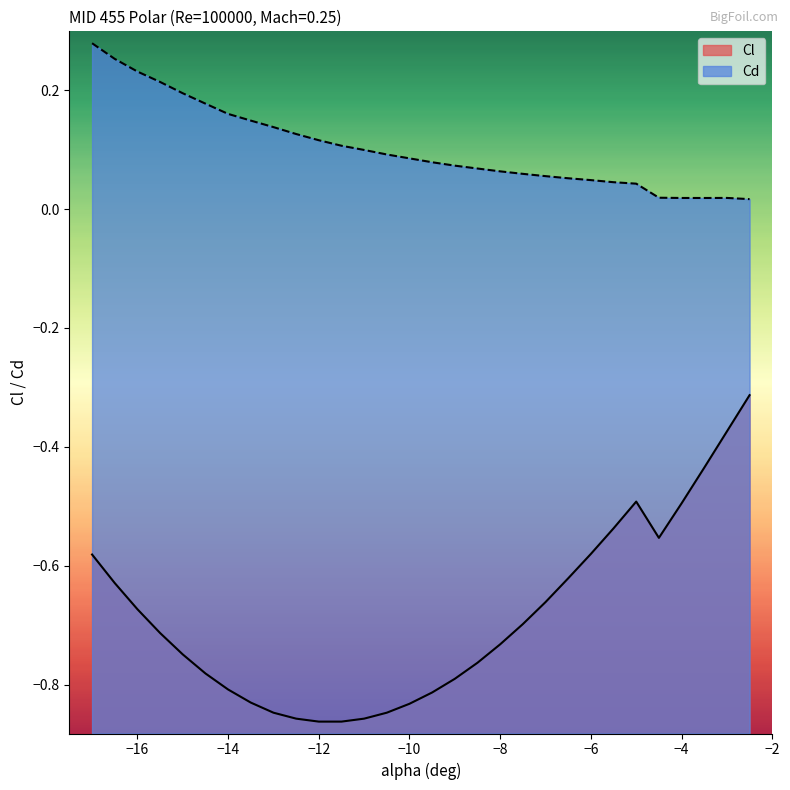

Is the value of Cd at -6.5 greater than the value of Cl at -16.0?

Yes